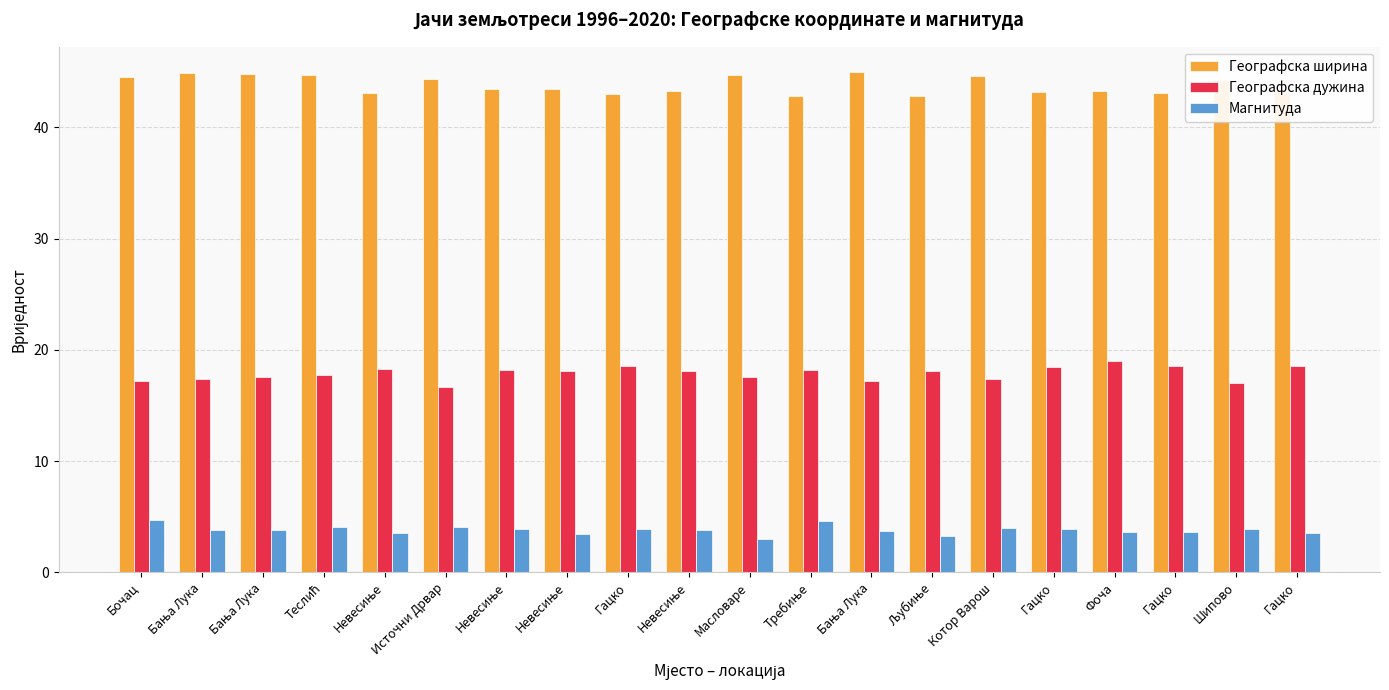

What is the label of the 20th bar from the left?

Гацко